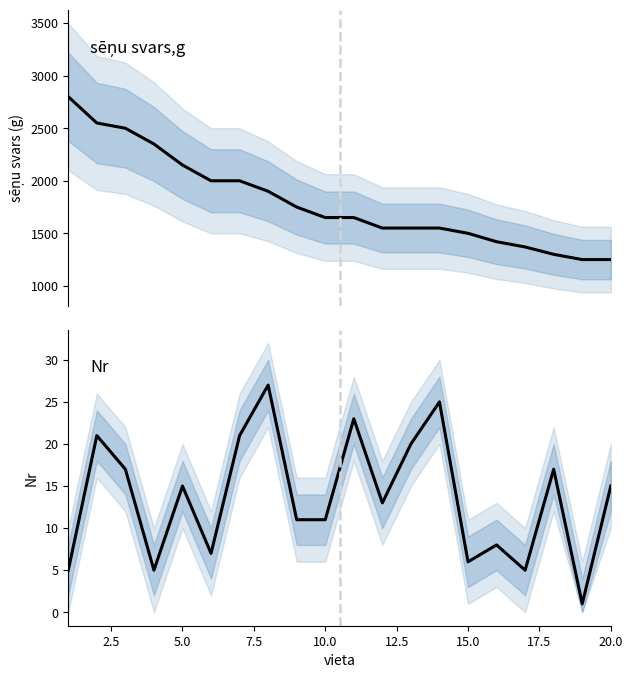

Is this an area chart (filled region under the line)?

No